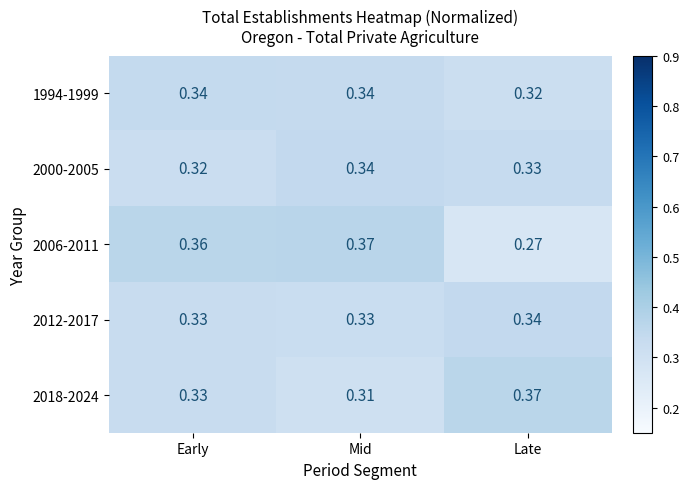

List the labels in order of 2018-2024 value, smallest first.

Mid, Early, Late